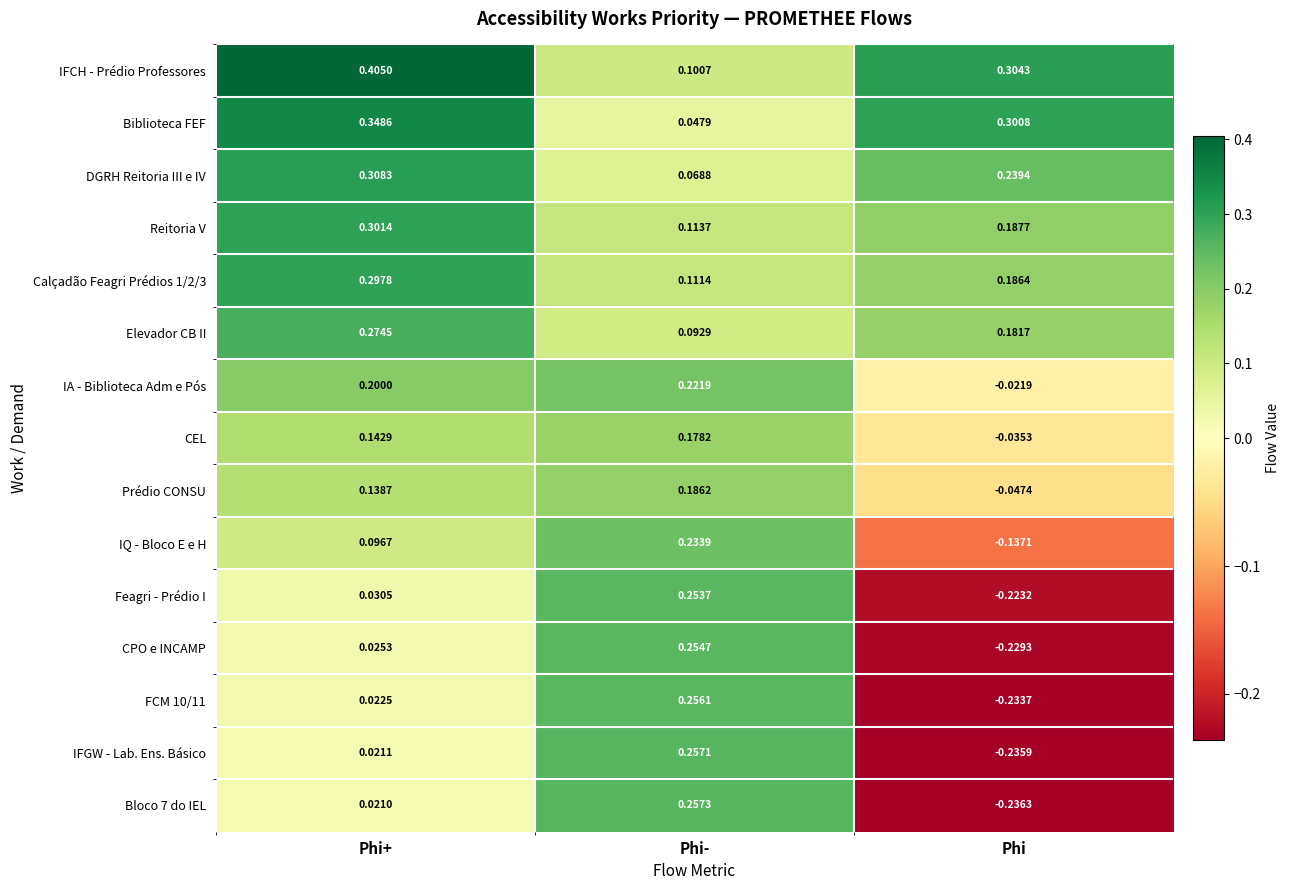

List the labels in order of CPO e INCAMP value, smallest first.

Phi, Phi+, Phi-